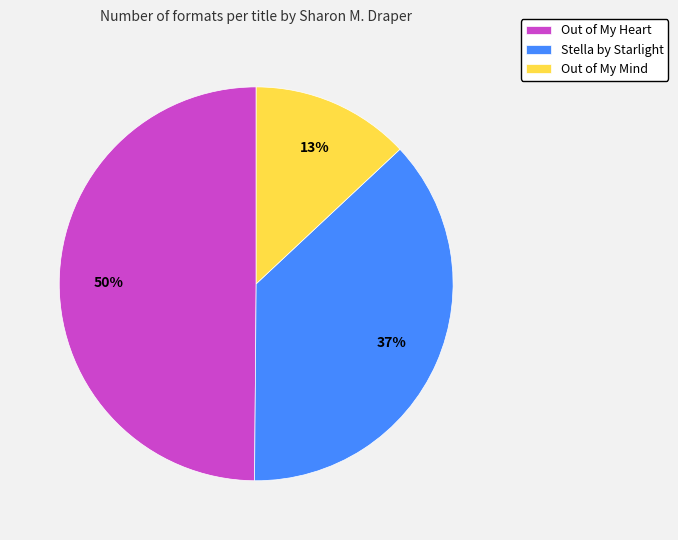

Is it true that Stella by Starlight is 47% of the pie?

False